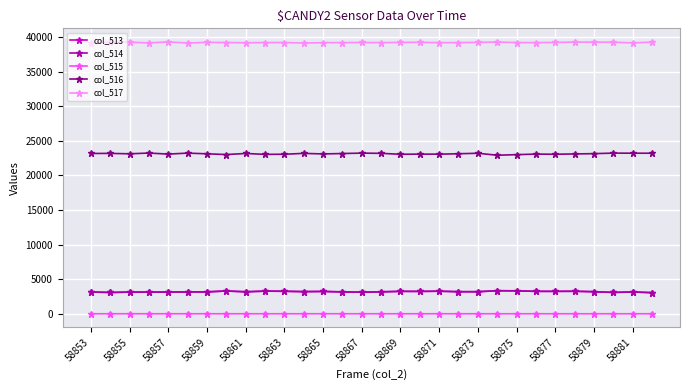

At how many categories does at least one series exceed 18105?

30